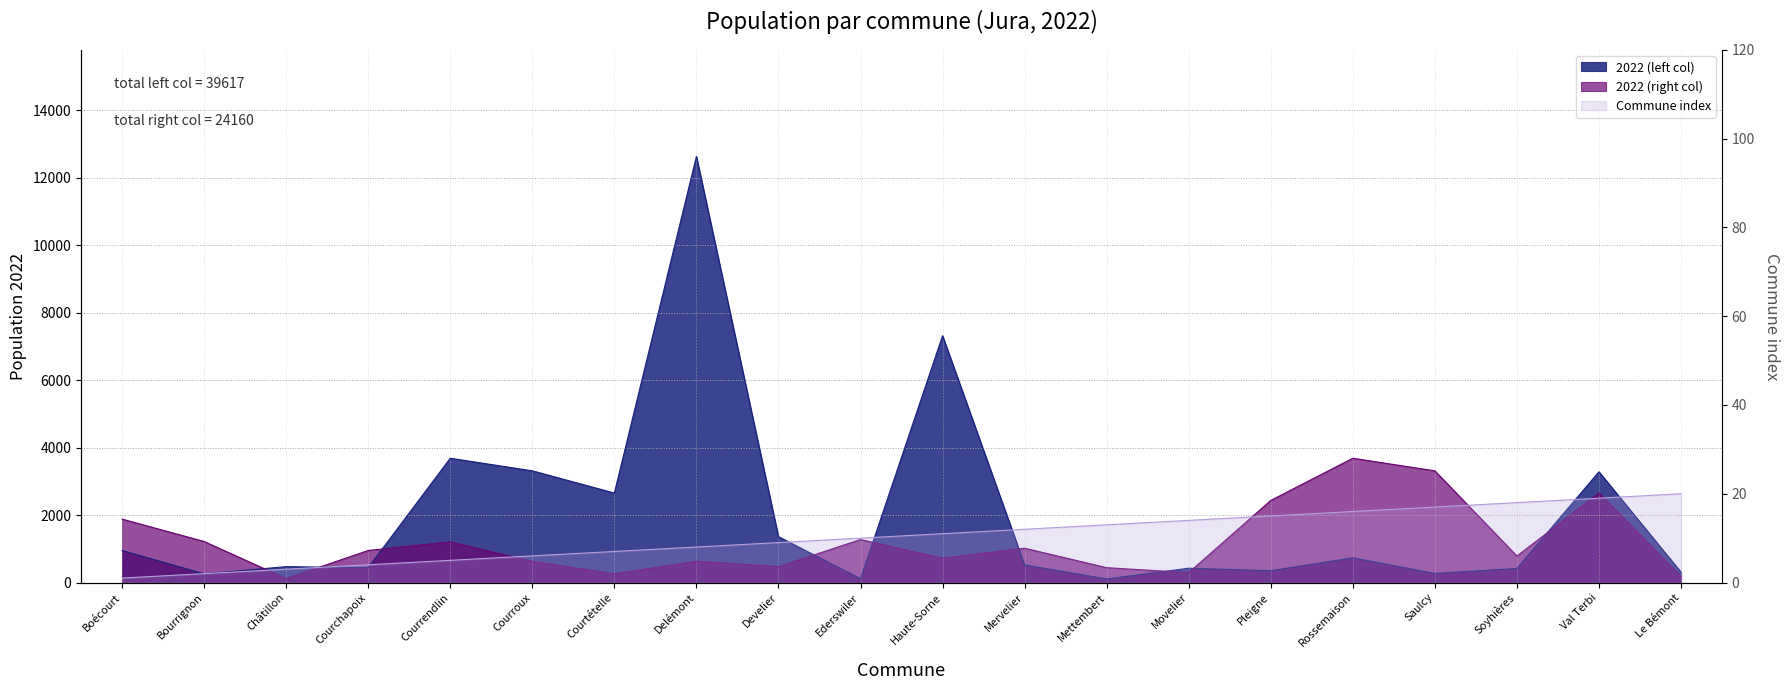

How many values in the N° (right) series exceed 11?

9